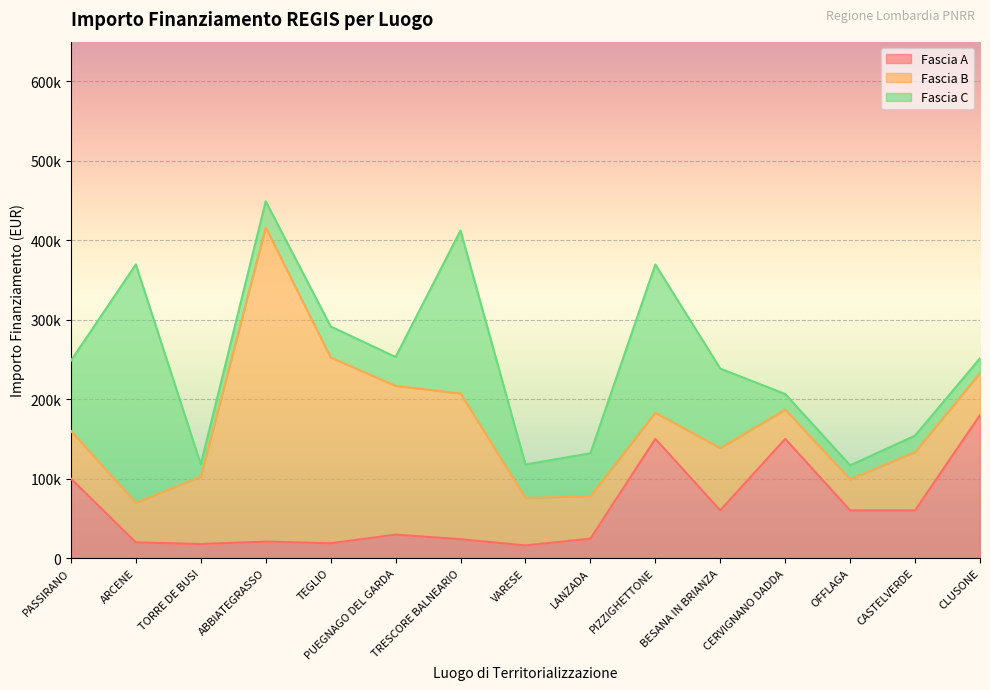

What are all the series names shown in the legend?

Fascia A, Fascia B, Fascia C